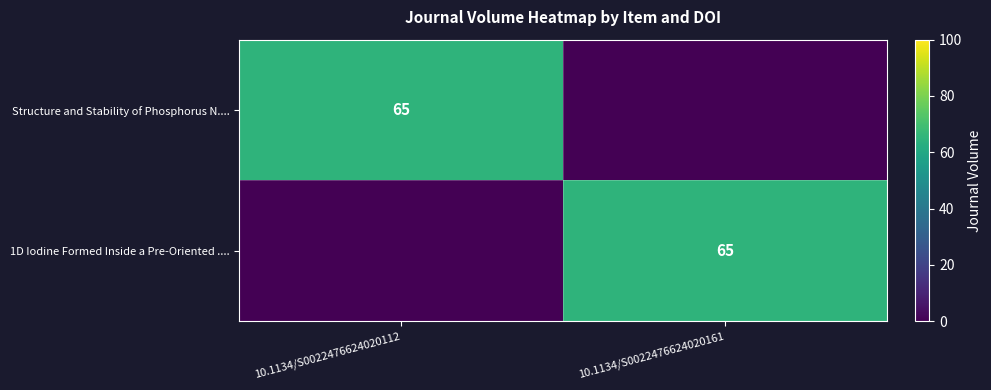

The 1D Iodine Formed Inside a Pre-Oriented .... series shows 43 at 10.1134/S0022476624020161. True or false?

False